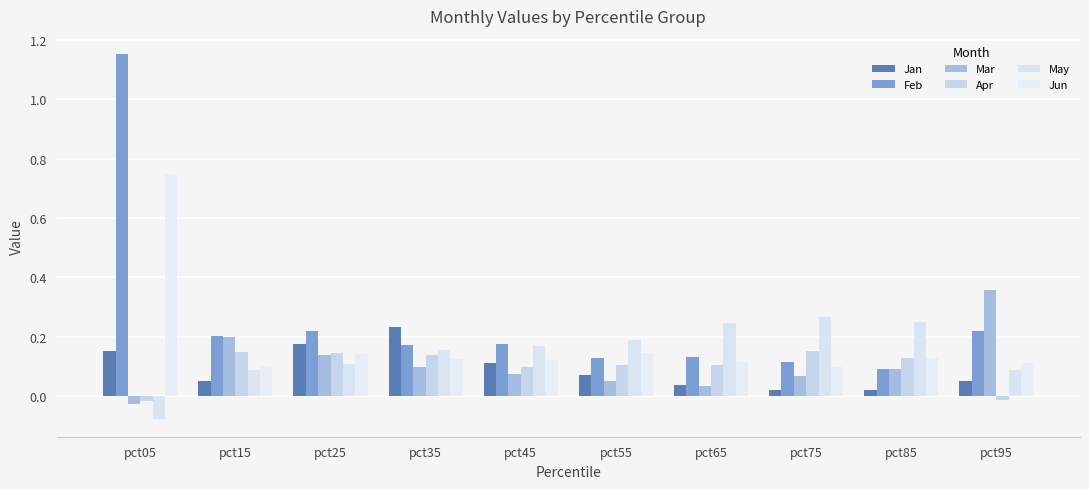

Which series has the widest spread of values?

Feb